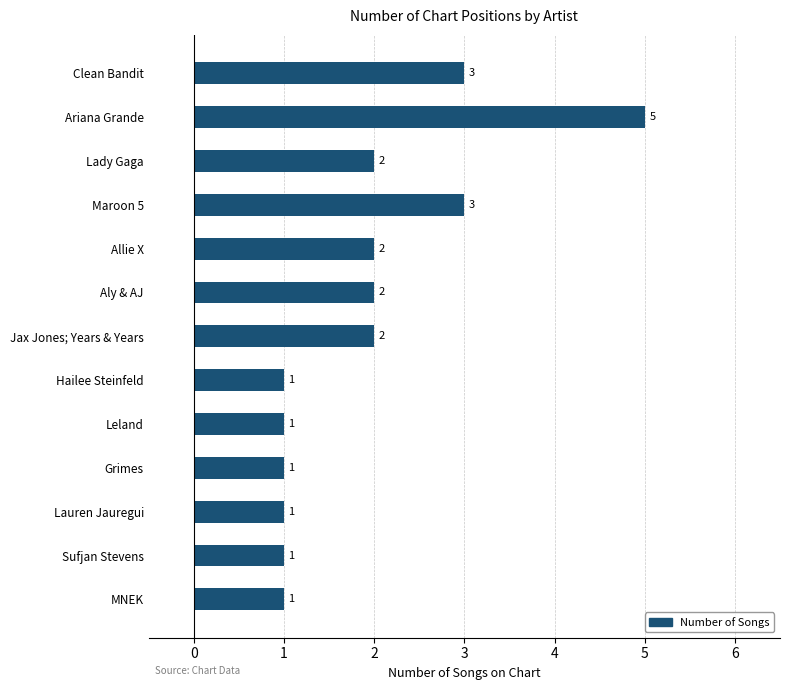

What is the sum of all values?

25